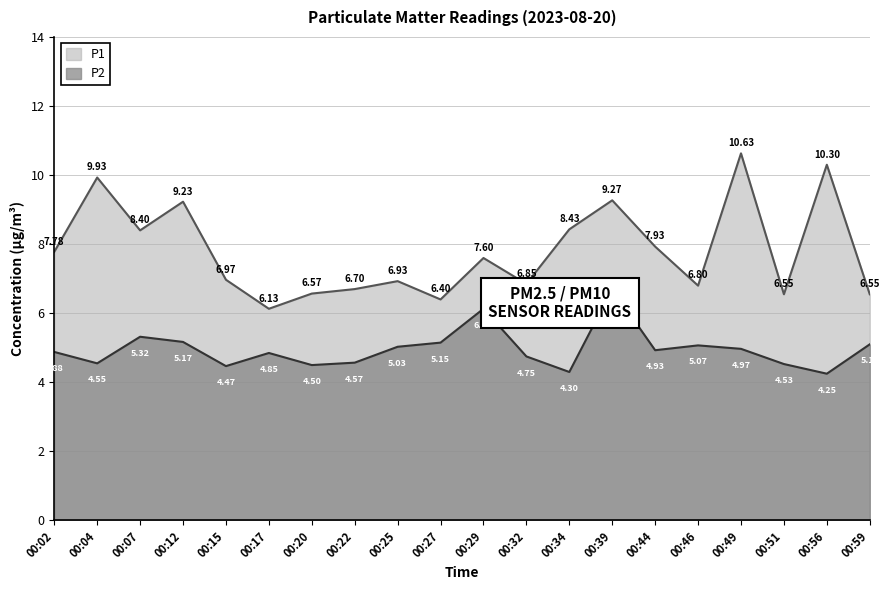

Is the value of P1 at 00:22 greater than the value of P2 at 00:25?

Yes